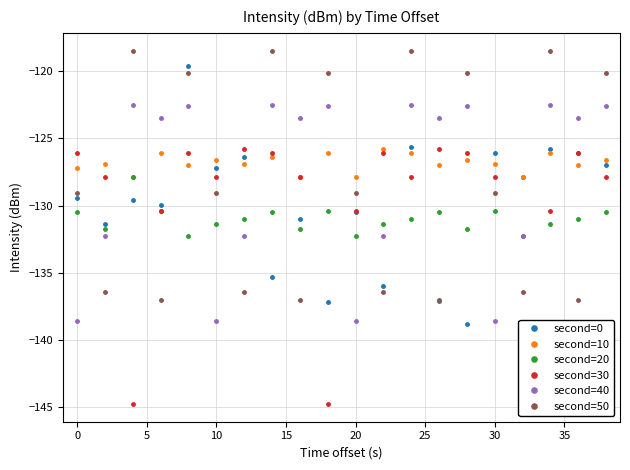

Which series has the largest total across all categories?

second=10